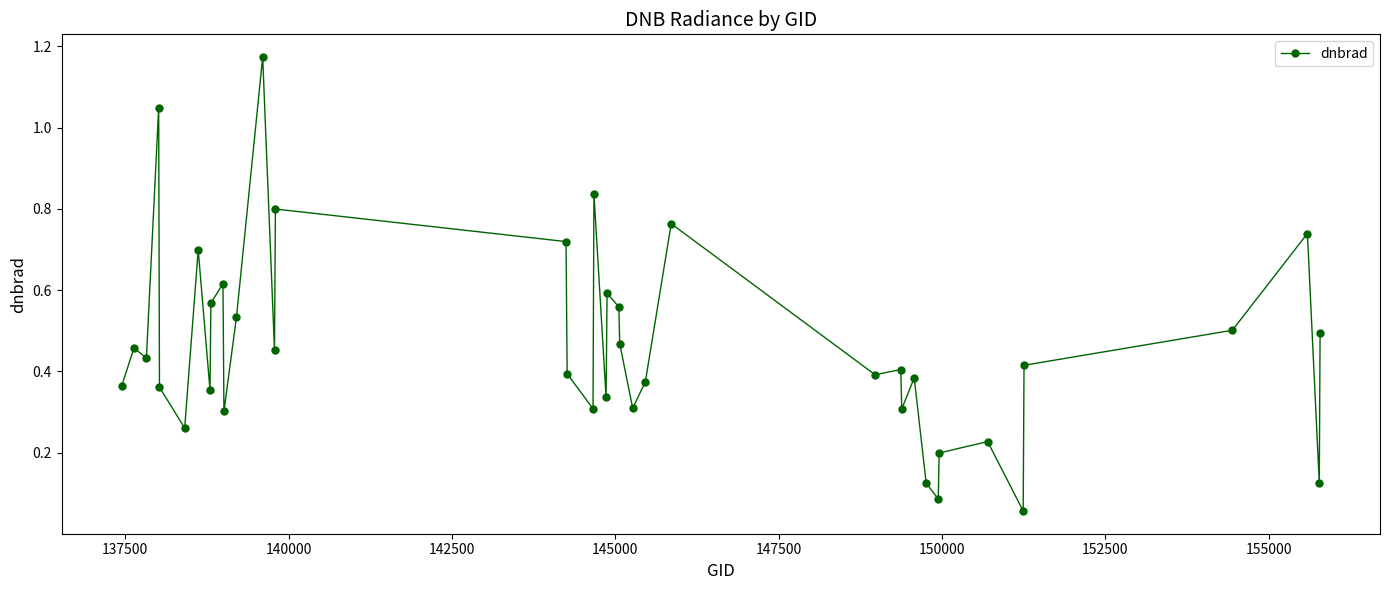

What is the difference between the maximum and minimum values?

1.1